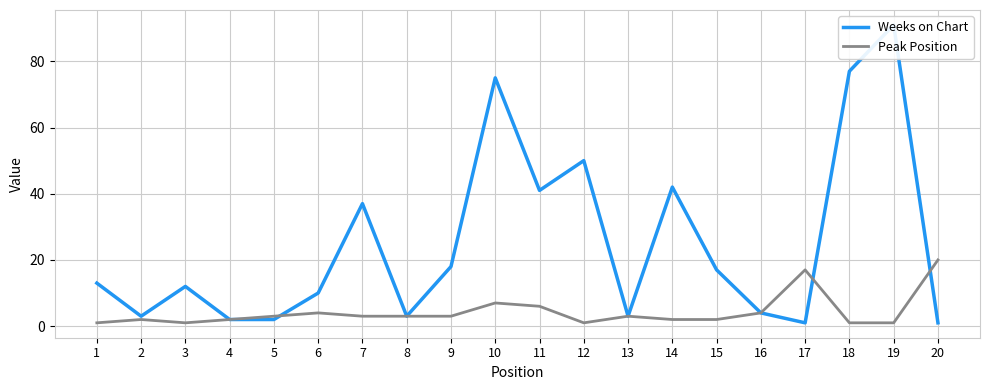

After their last crossing, which series has the higher values: Weeks on Chart or Peak Position?

Peak Position